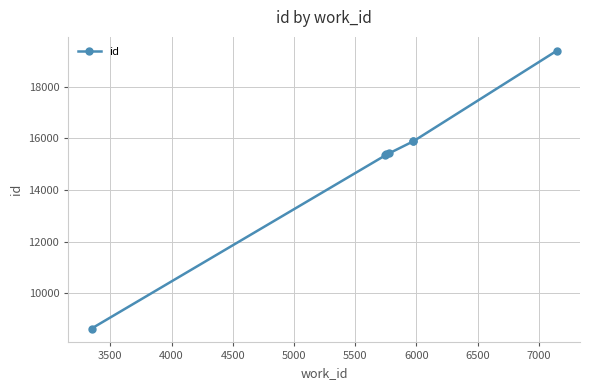

What is the smallest value displayed?

8624.5